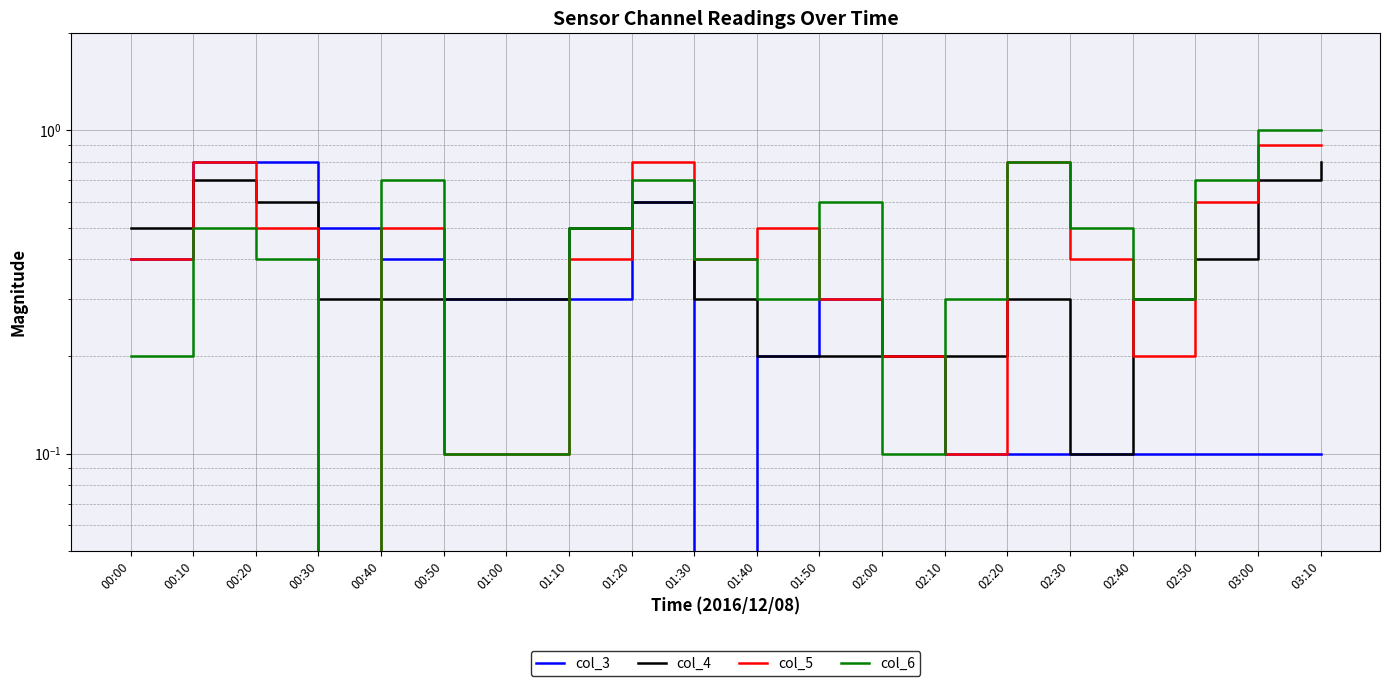

Reading left to right, transcribe all the data shown in this chart.

col_3: 00:00=0.4	00:10=0.8	00:20=0.8	00:30=0.5	00:40=0.4	00:50=0.3	01:00=0.3	01:10=0.3	01:20=0.6	01:30=0.0	01:40=0.2	01:50=0.3	02:00=0.2	02:10=0.1	02:20=0.1	02:30=0.1	02:40=0.1	02:50=0.1	03:00=0.1	03:10=0.1
col_4: 00:00=0.5	00:10=0.7	00:20=0.6	00:30=0.3	00:40=0.3	00:50=0.3	01:00=0.3	01:10=0.5	01:20=0.6	01:30=0.3	01:40=0.2	01:50=0.2	02:00=0.2	02:10=0.2	02:20=0.3	02:30=0.1	02:40=0.3	02:50=0.4	03:00=0.7	03:10=0.8
col_5: 00:00=0.4	00:10=0.8	00:20=0.5	00:30=0.0	00:40=0.5	00:50=0.1	01:00=0.1	01:10=0.4	01:20=0.8	01:30=0.4	01:40=0.5	01:50=0.3	02:00=0.2	02:10=0.1	02:20=0.8	02:30=0.4	02:40=0.2	02:50=0.6	03:00=0.9	03:10=0.9
col_6: 00:00=0.2	00:10=0.5	00:20=0.4	00:30=0.0	00:40=0.7	00:50=0.1	01:00=0.1	01:10=0.5	01:20=0.7	01:30=0.4	01:40=0.3	01:50=0.6	02:00=0.1	02:10=0.3	02:20=0.8	02:30=0.5	02:40=0.3	02:50=0.7	03:00=1.0	03:10=1.0